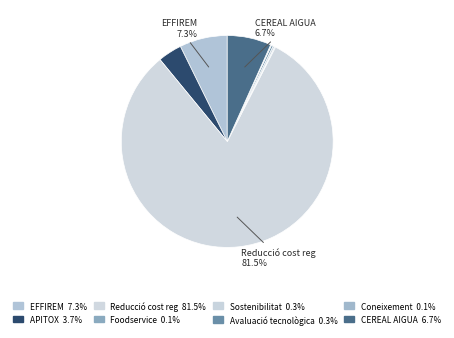

Count the number of slices in the pie.

8